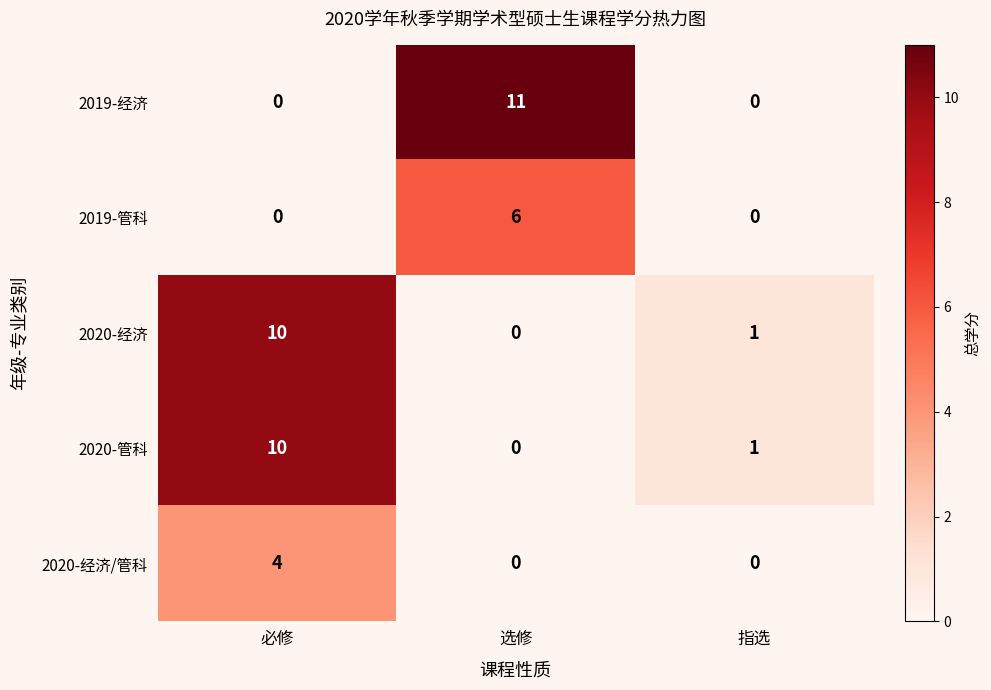

The value of 2020-经济/管科 at 选修 is 0. True or false?

True